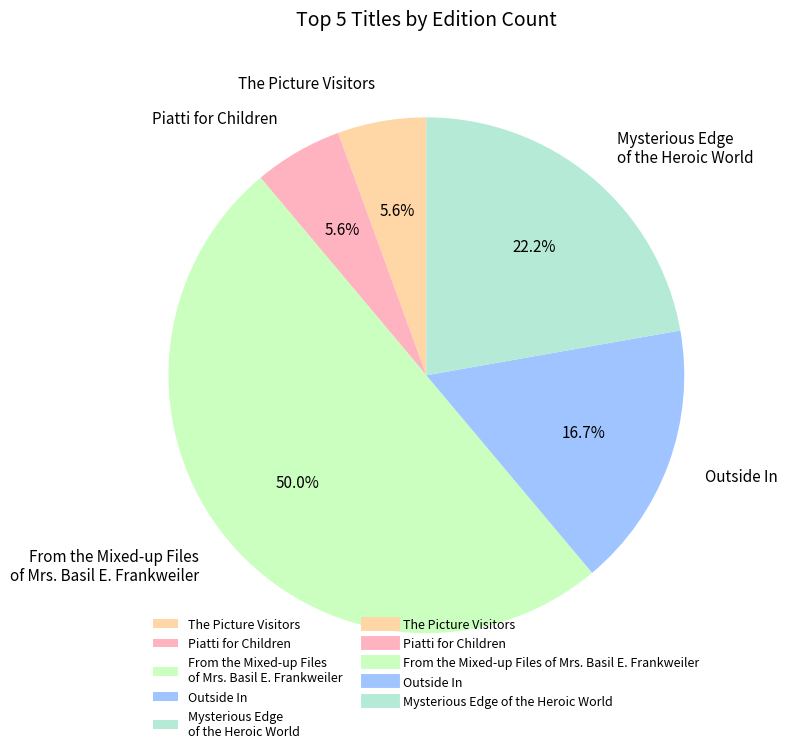

How much of the chart is everything except The Picture Visitors?

94.4%